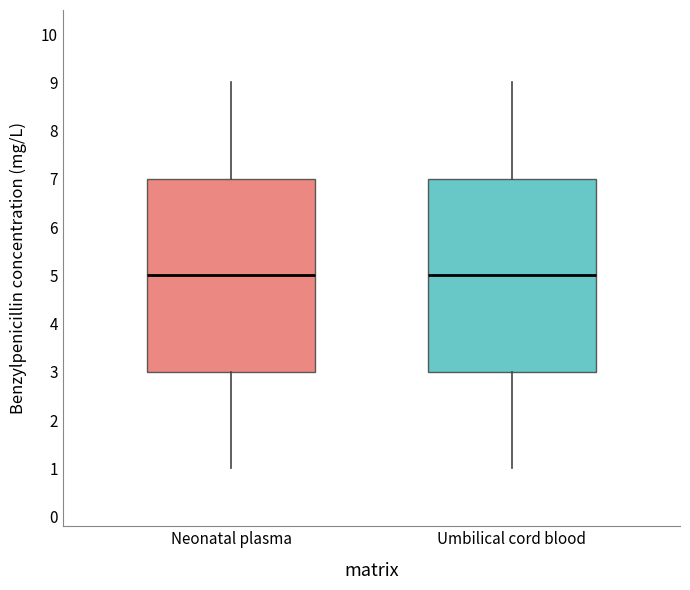

Reading left to right, read every box against the y-axis: the position of its median line, the range the box covers, and the ends of its whiskers. The values are not printed on the chart, so give them approximately, as read against the axis.

Neonatal plasma: median 5, box 3 to 7, whiskers 1 to 9
Umbilical cord blood: median 5, box 3 to 7, whiskers 1 to 9